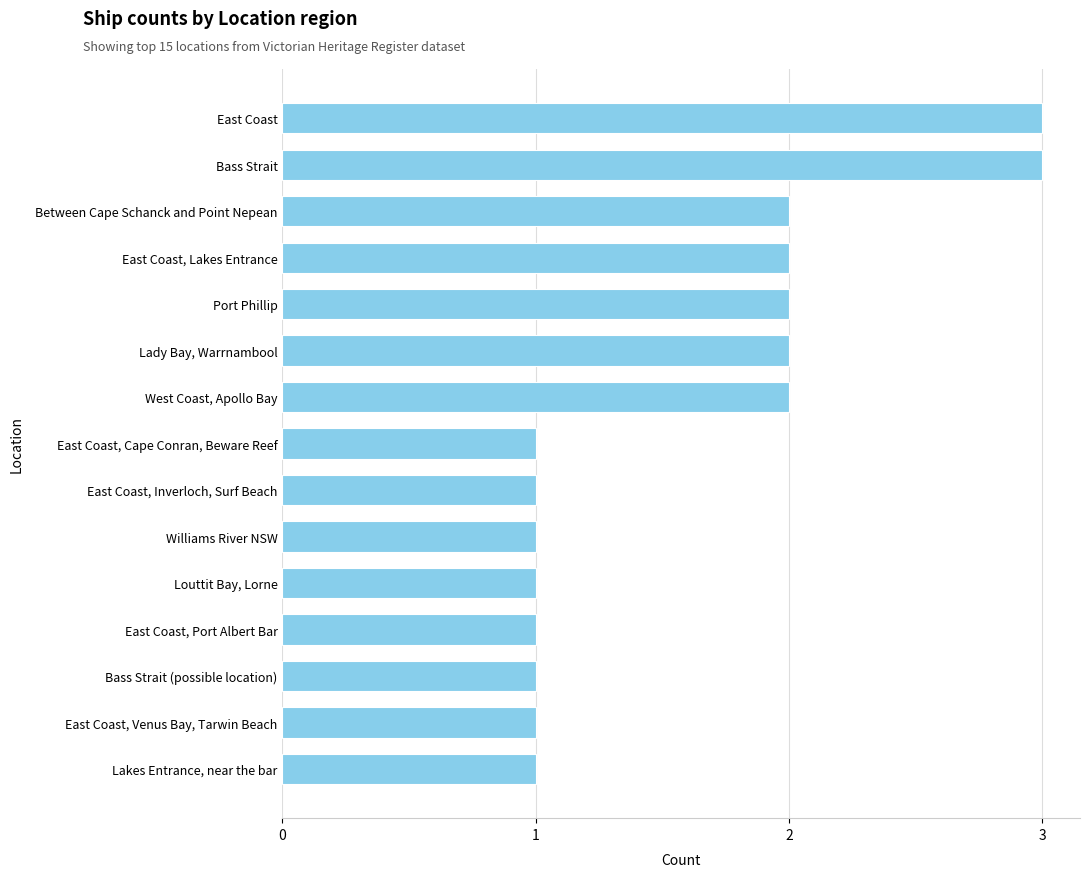

What is the sum of all values?

24